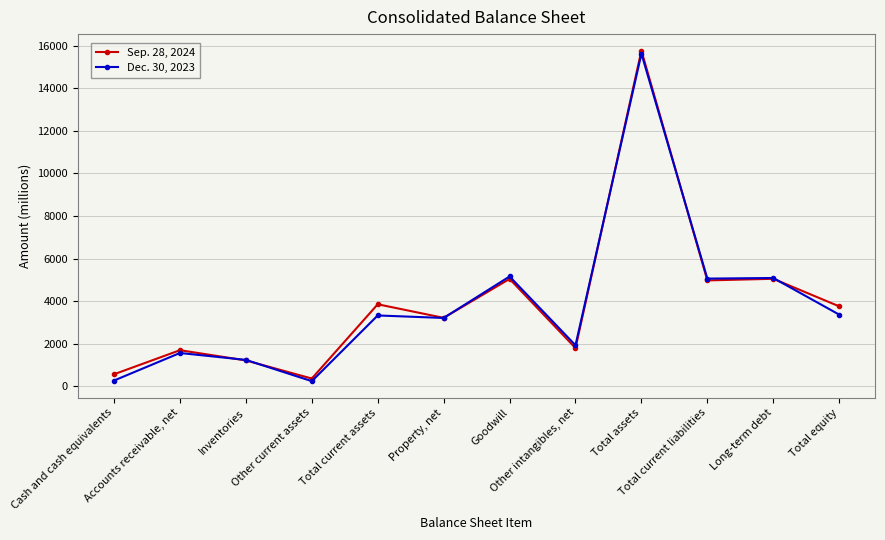

List the series in order of their peak value, lowest first.

Dec. 30, 2023, Sep. 28, 2024